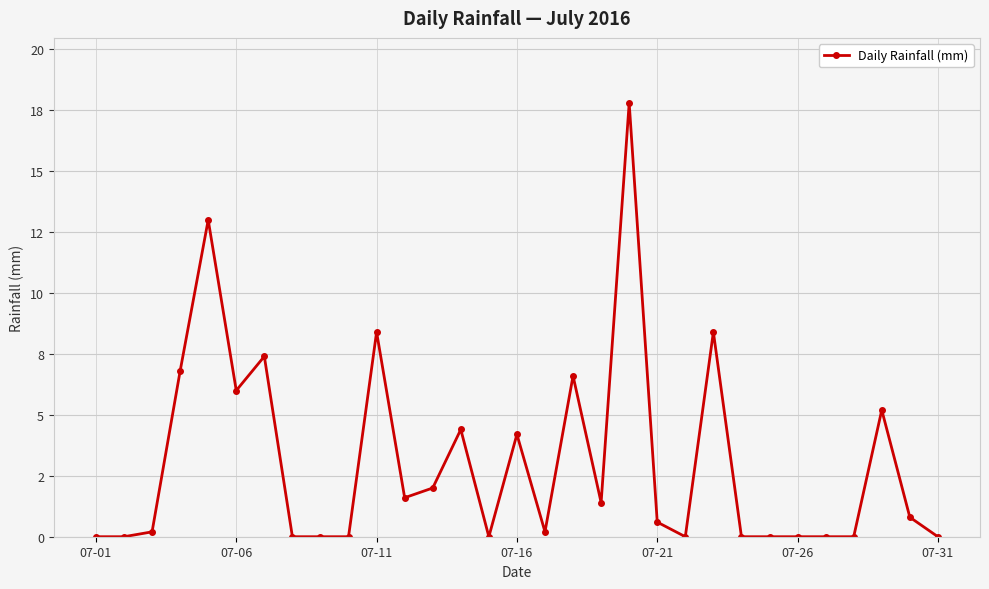

Is this an area chart (filled region under the line)?

No